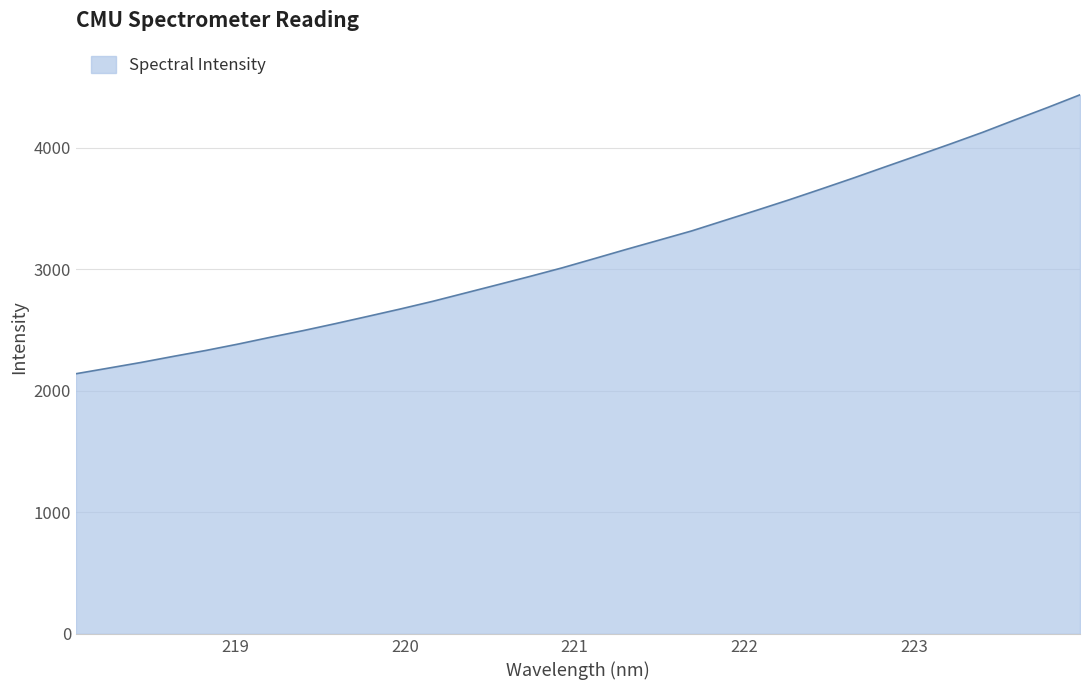

What is the minimum value shown in the chart?

2140.5